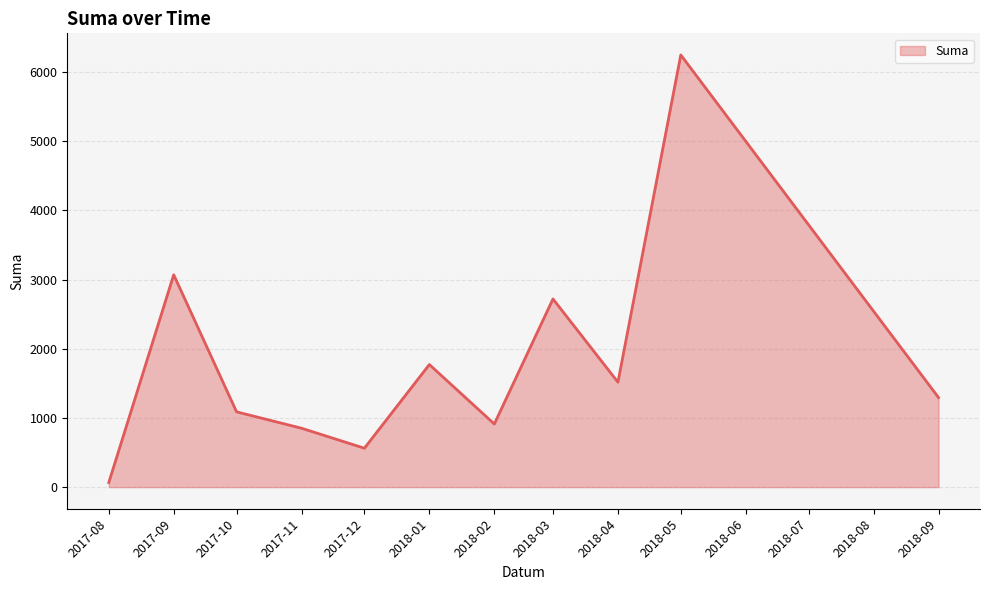

The value at 2018-02 is 912.6. True or false?

True